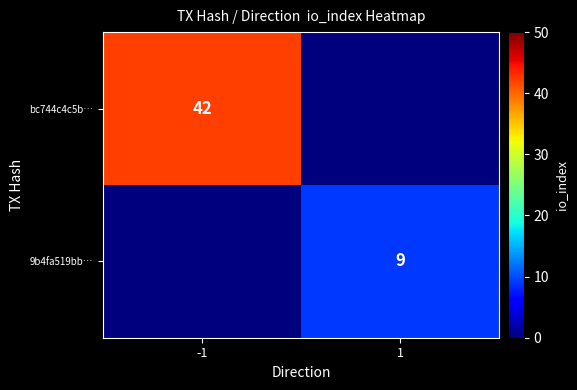

Between -1 and 1, which is larger?

-1